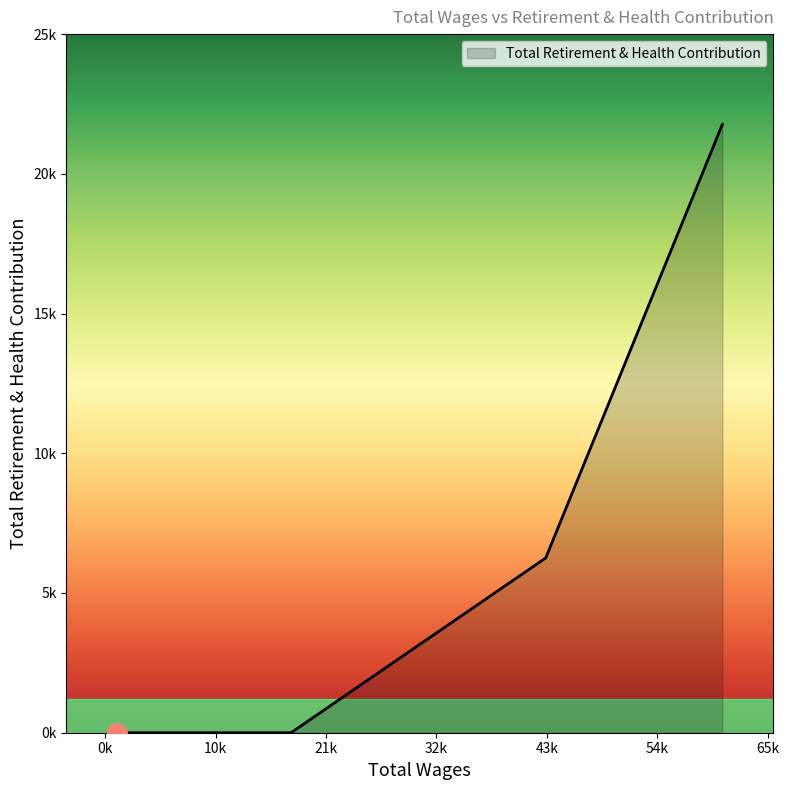

What is the label of the 3rd point from the right?

2265.0